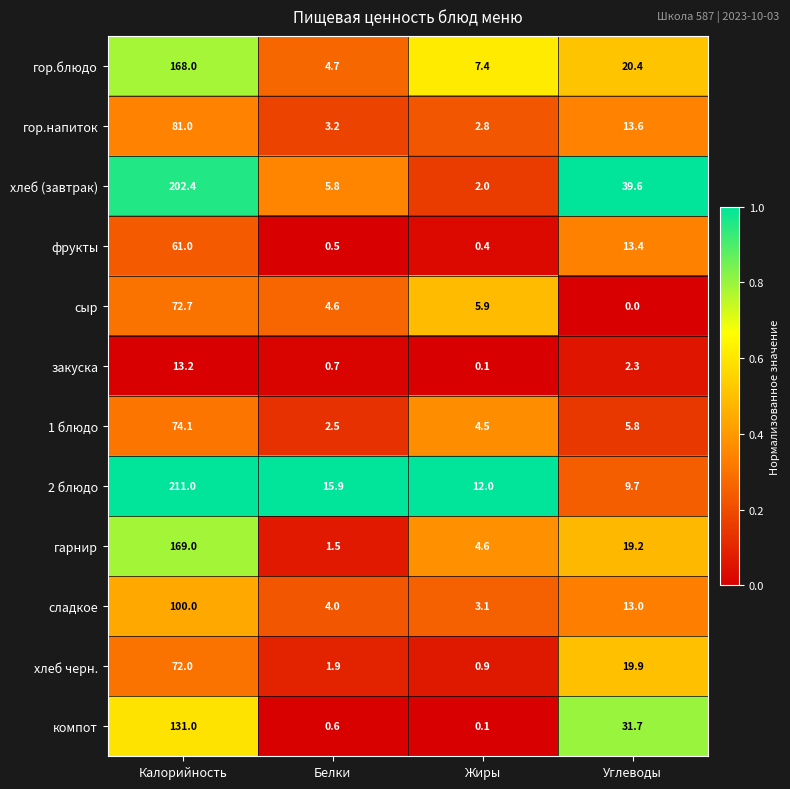

At which label is гор.блюдо closest to 86?

Углеводы